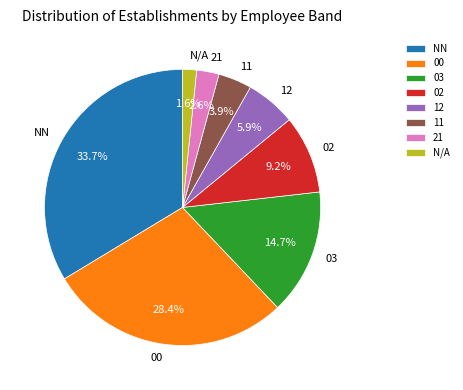

Rank the categories by value from lowest to highest.

N/A, 21, 11, 12, 02, 03, 00, NN